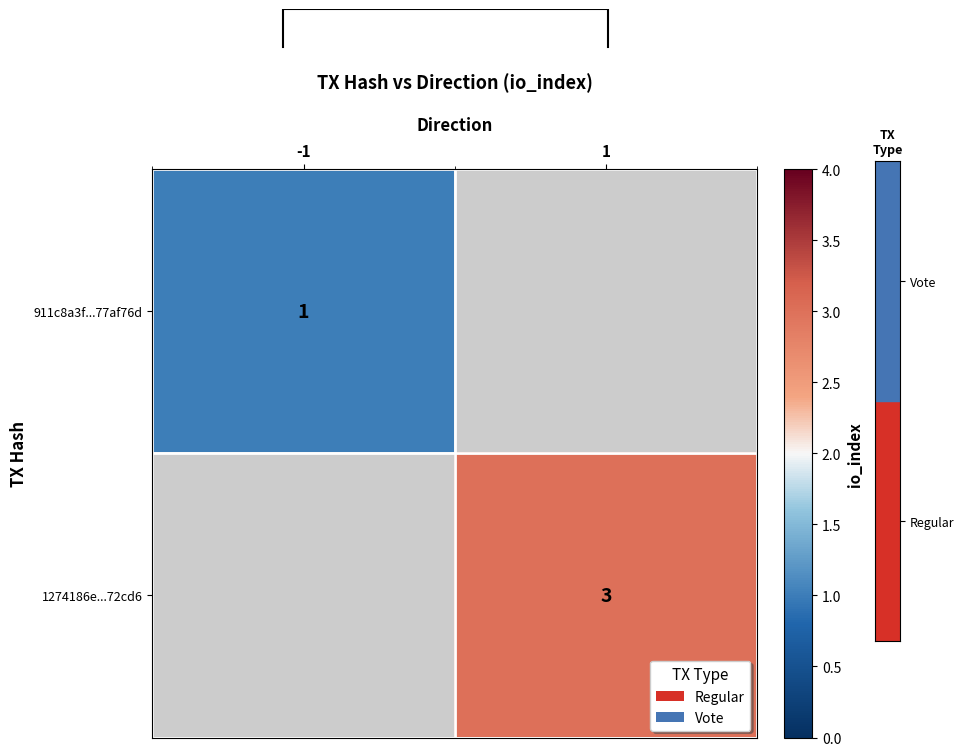

Is the value of 911c8a3f...77af76d at -1 greater than the value of 1274186e...72cd6 at 1?

No